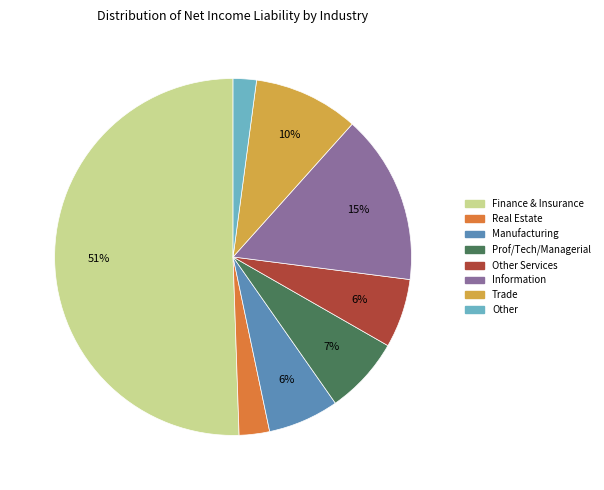

To the nearest percent, what is the average slice percentage?

12%